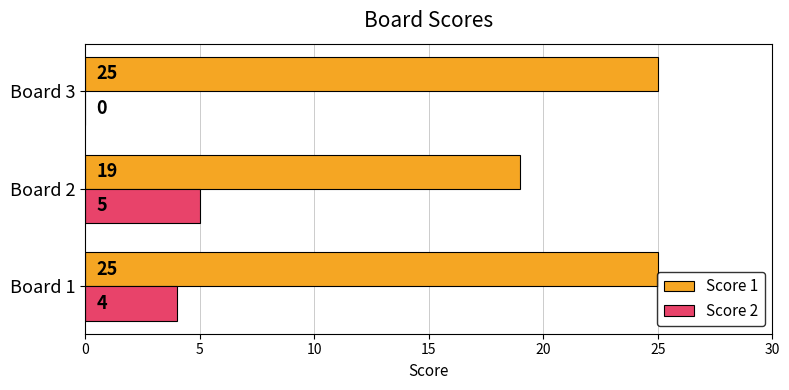

Is the value of Score 2 at Board 3 greater than the value of Score 1 at Board 3?

No